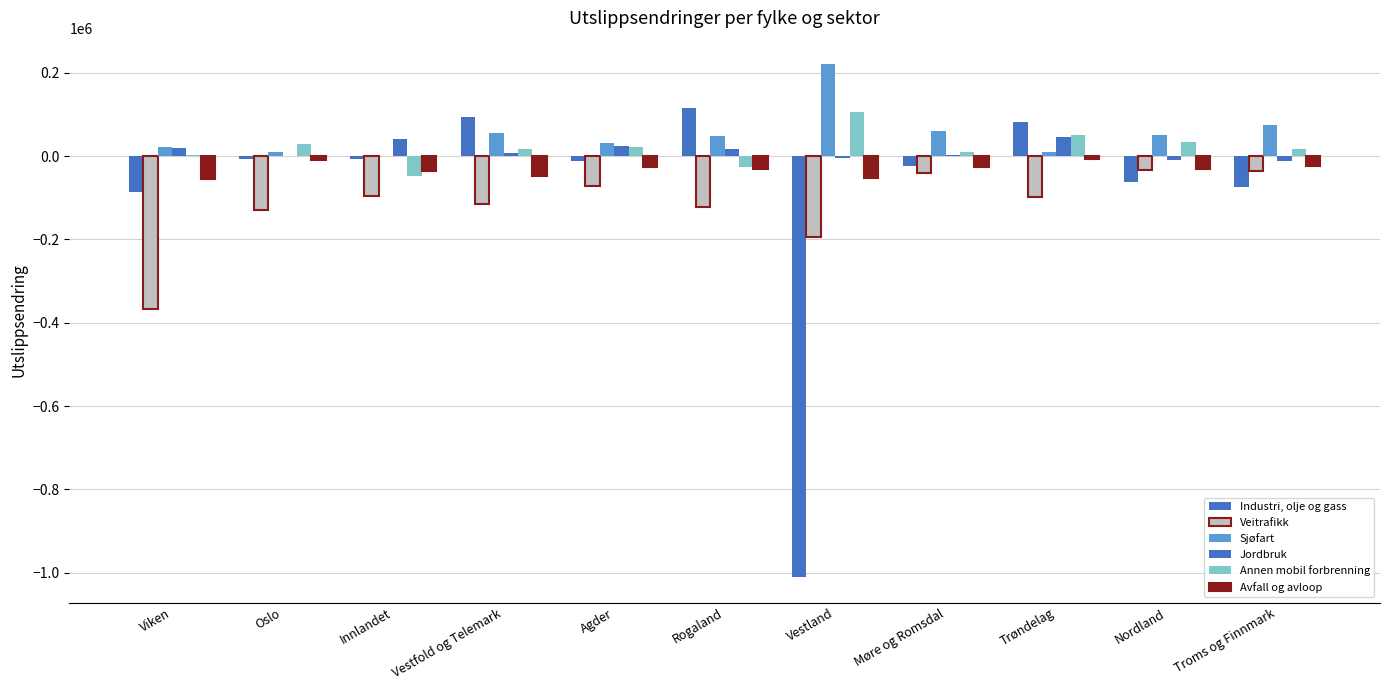

How many values in the Annen mobil forbrenning series exceed 17345?

6